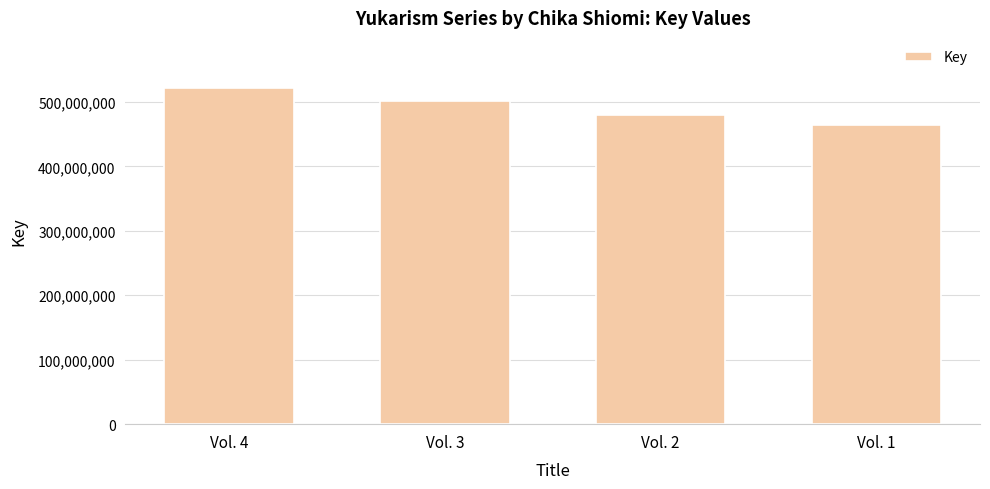

At which category does the chart reach its minimum across all series?

Vol. 1